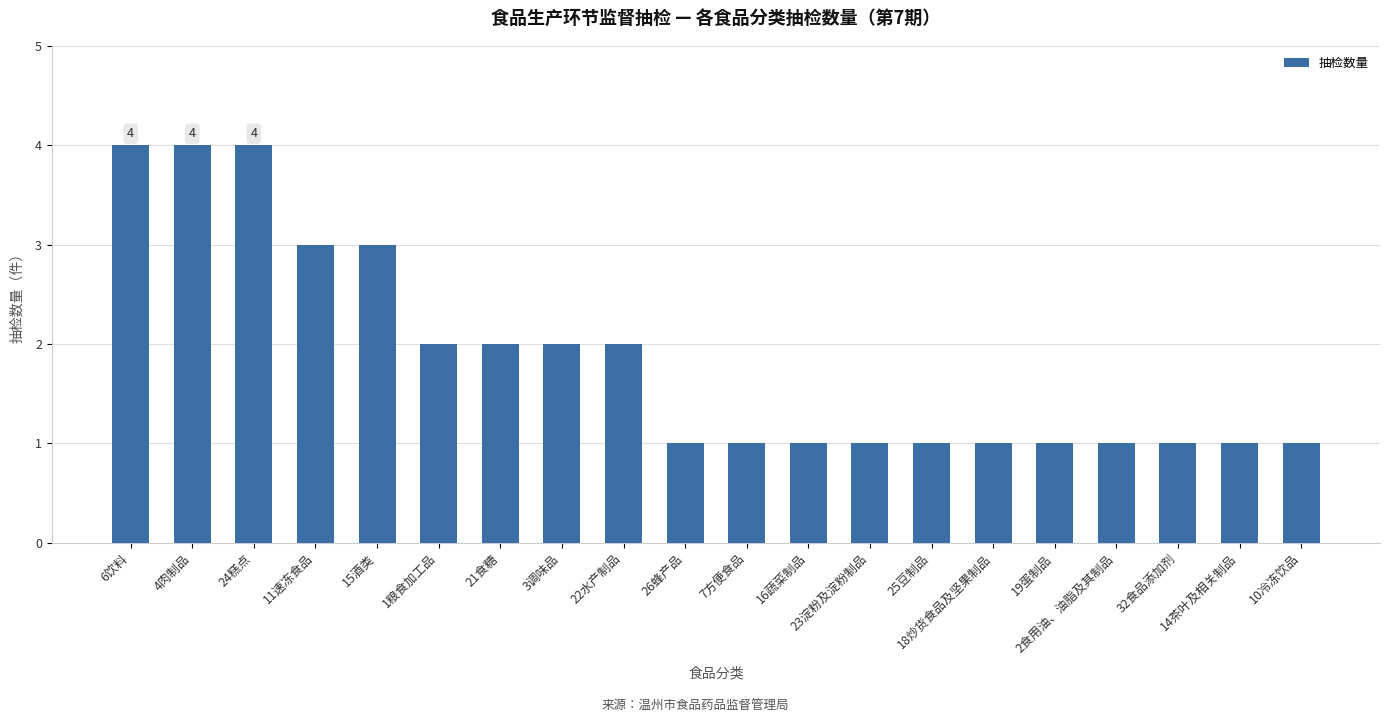

The chart shows a value of 2 at 21食糖. True or false?

True